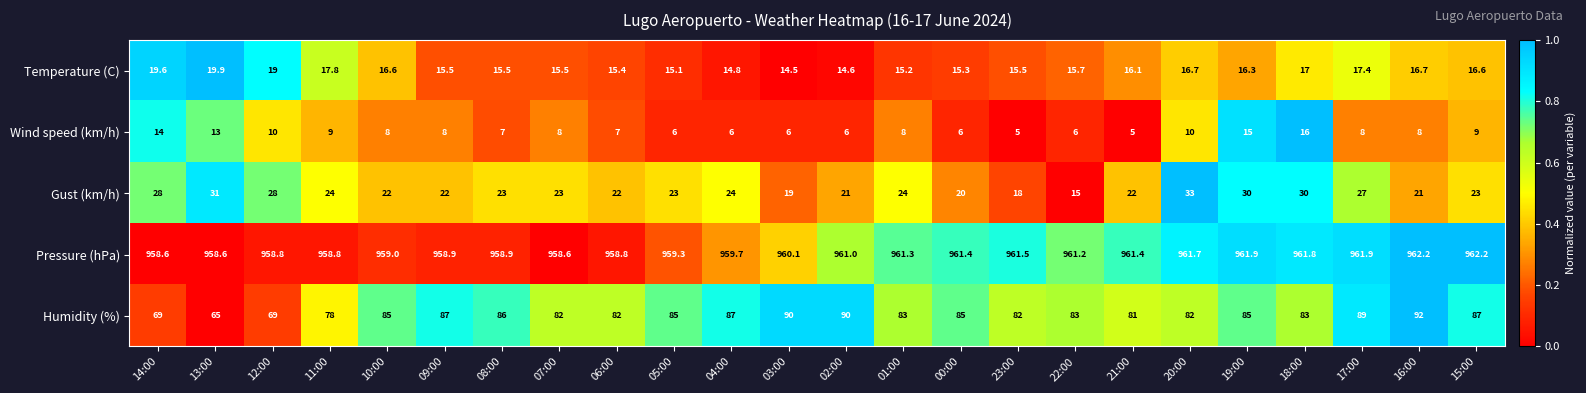

True or false: Temperature (C) has a value of 15.7 at 22:00.

True